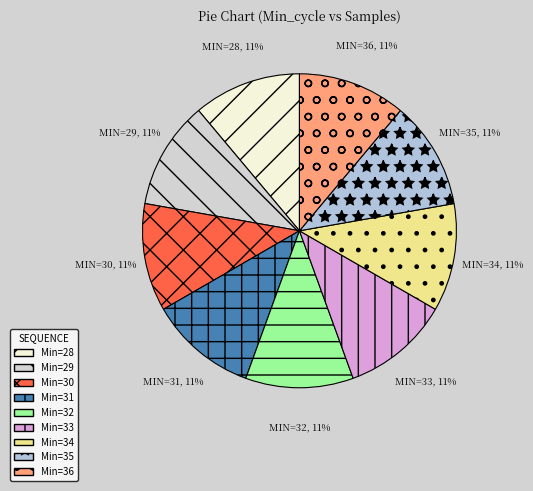

Is it true that MIN=35, 11% is 11% of the pie?

True